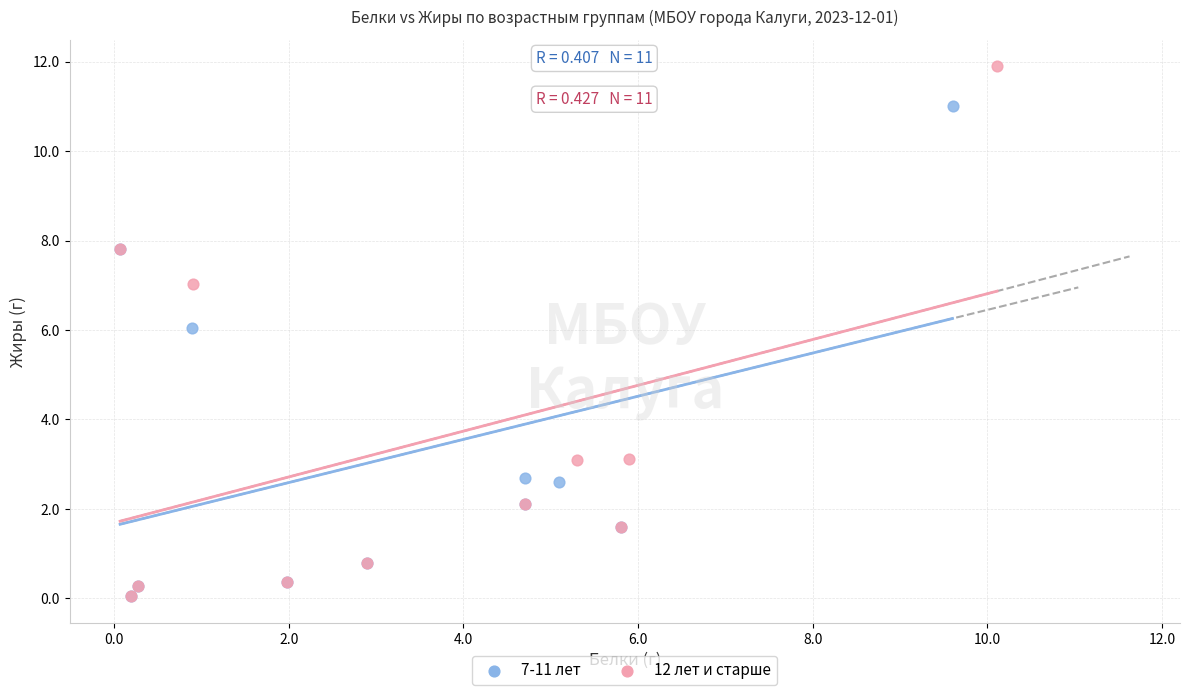

Which series reaches the maximum Y coordinate?

12 лет и старше